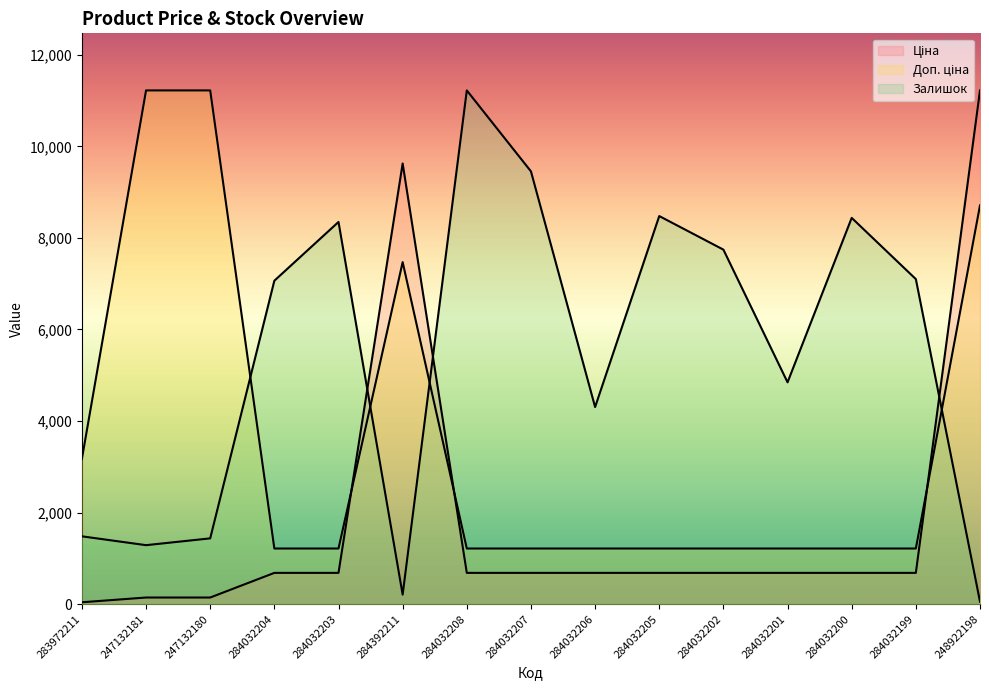

Does the chart display data point markers on the line(s)?

No